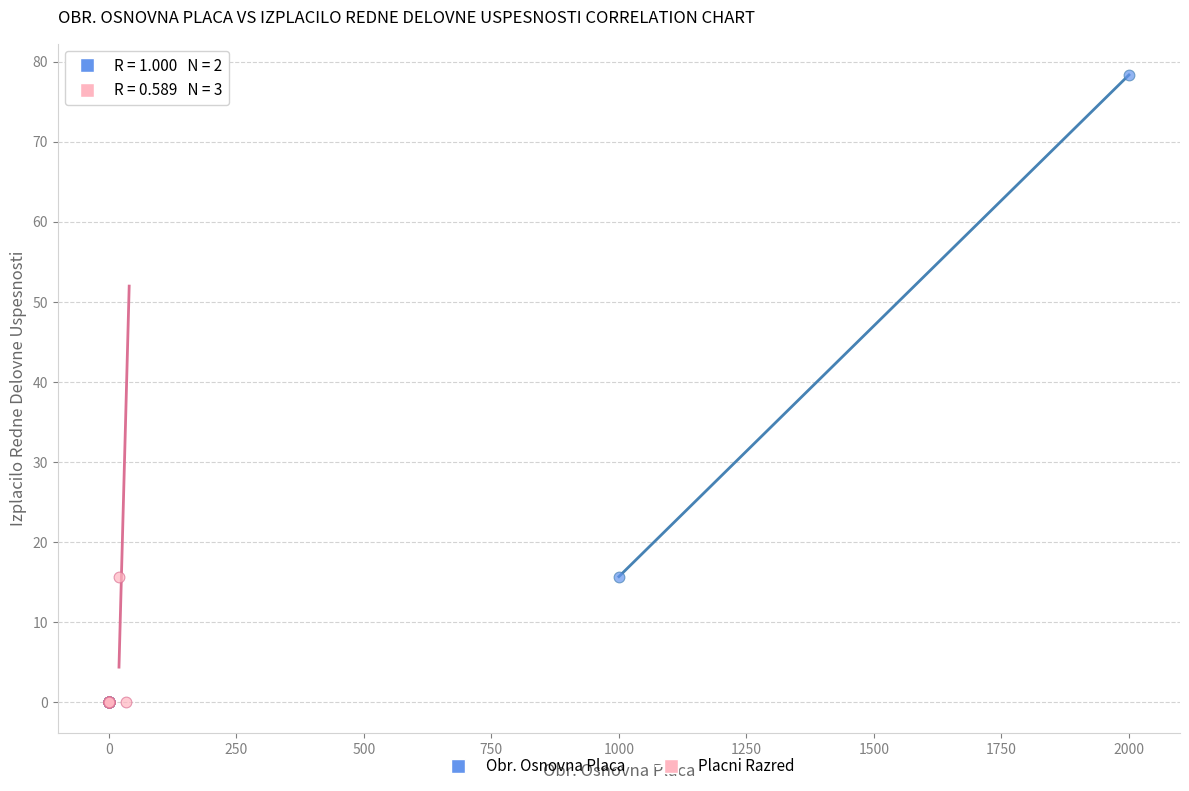

What are all the series names shown in the legend?

Obr. Osnovna Placa, Placni Razred